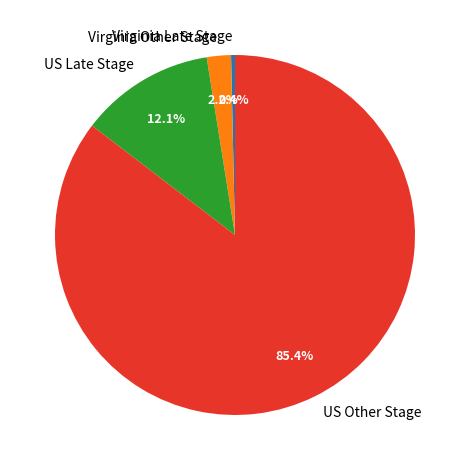

Rank the categories by value from highest to lowest.

US Other Stage, US Late Stage, Virginia Other Stage, Virginia Late Stage